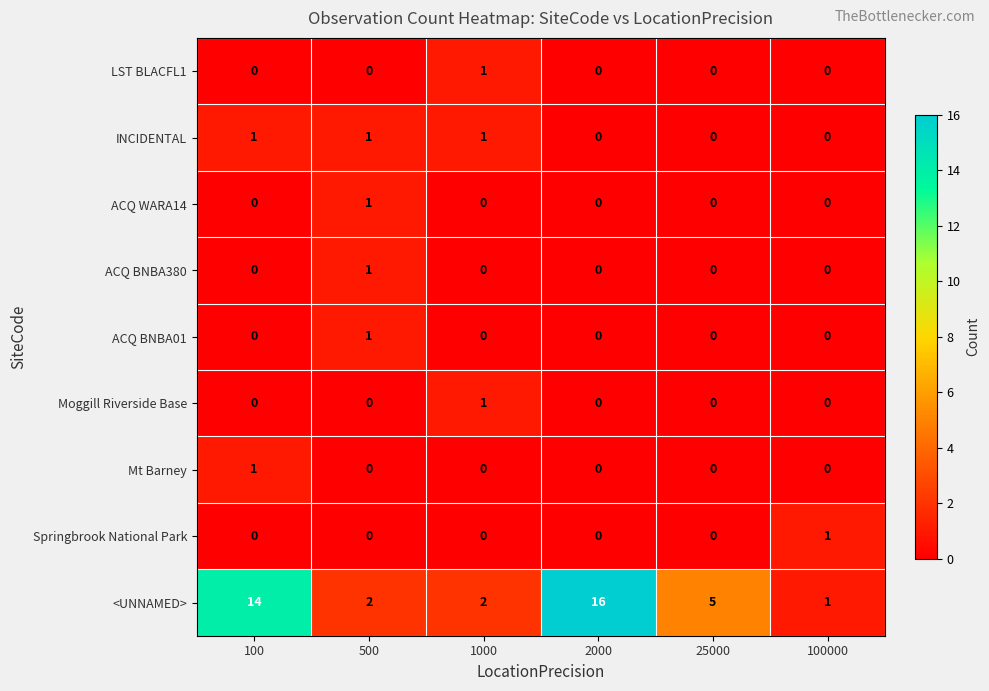

Between 100 and 100000, which series saw the biggest shift?

<UNNAMED>